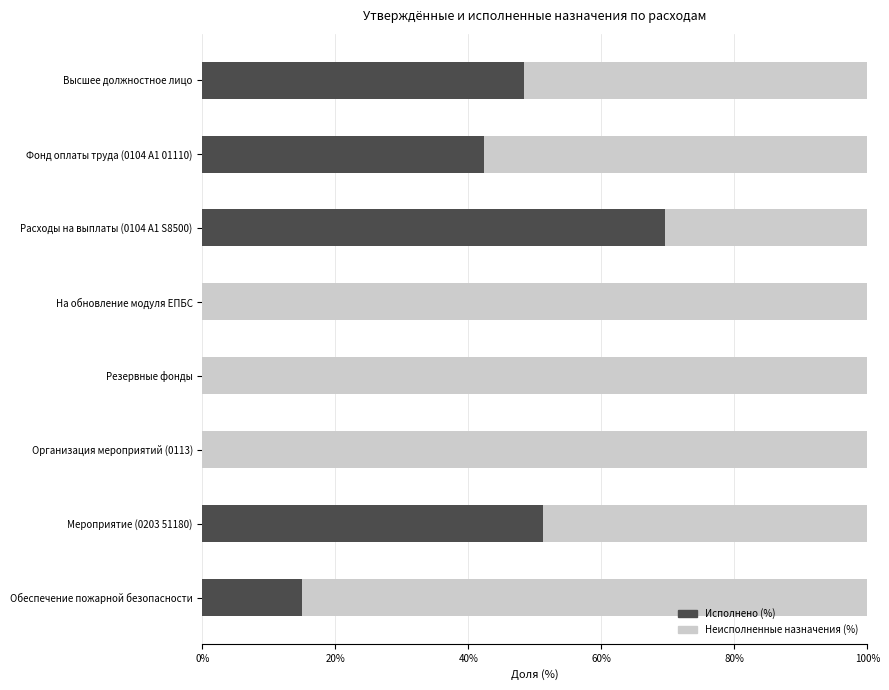

What is the total value across all series at Обеспечение пожарной безопасности?

100.0